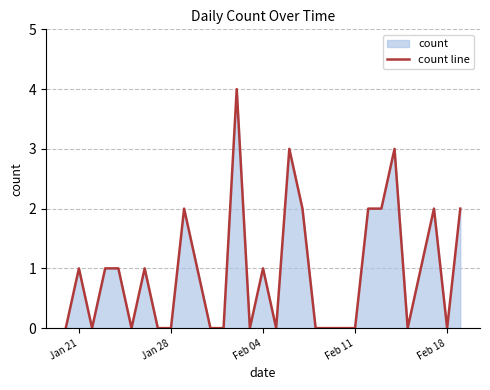

What is the greatest value displayed?

4